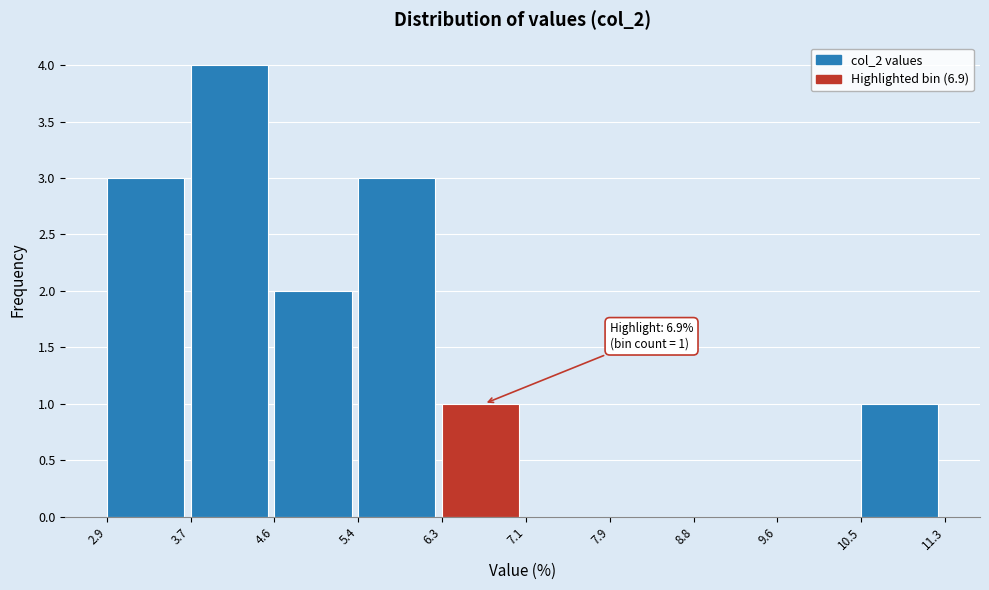

Which range on the x-axis has the tallest bar?

3.7 to 4.6